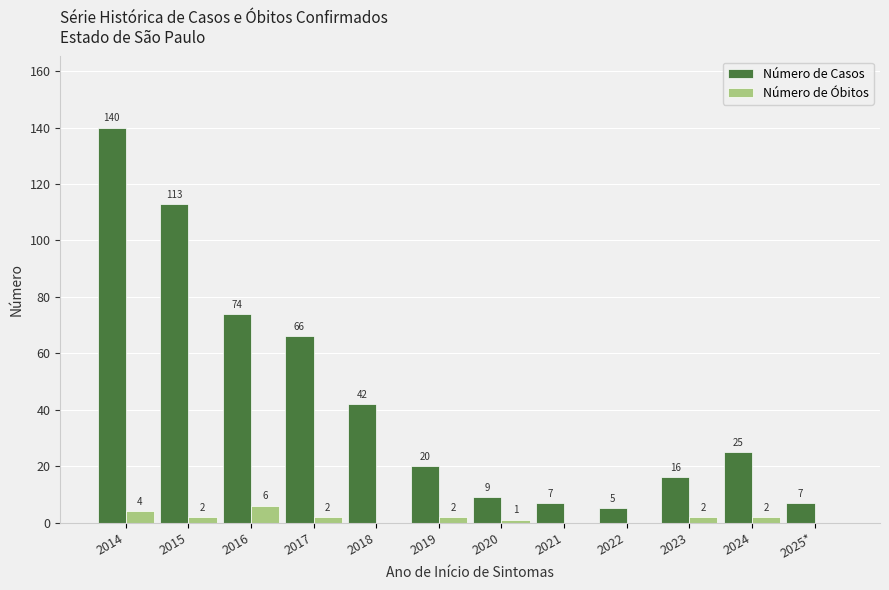

What is the highest value of the Número de Óbitos series?

6